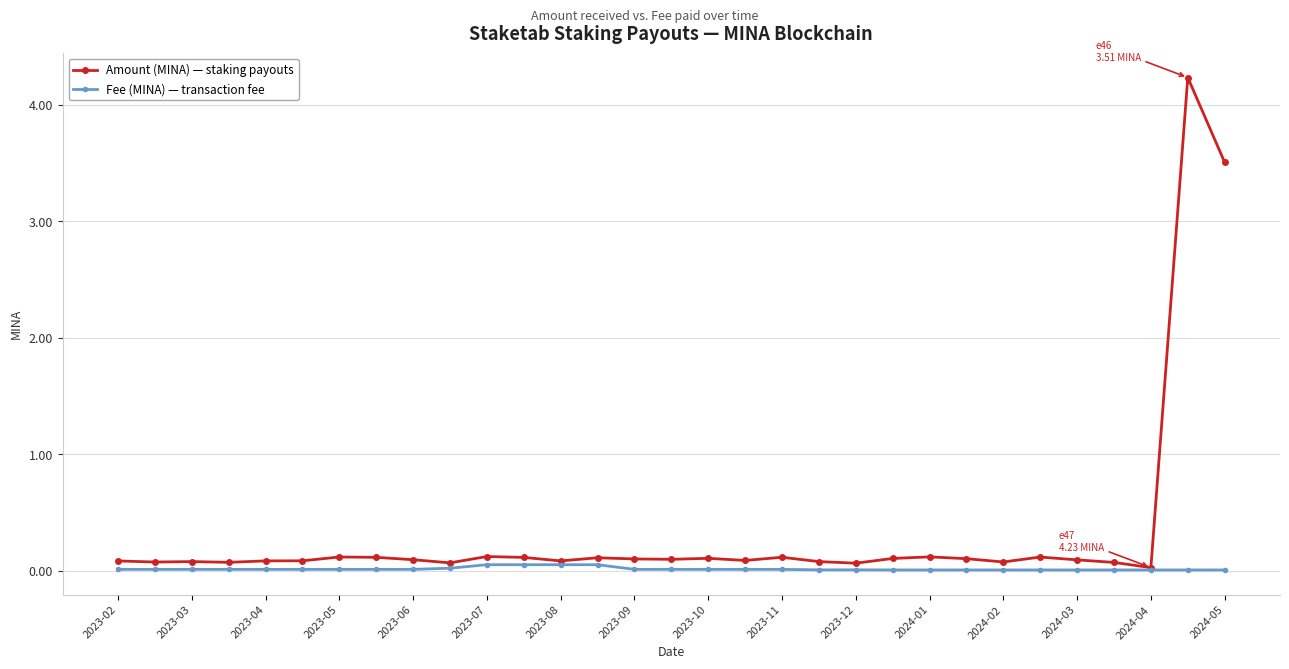

Which series has the largest total across all categories?

Amount (MINA) — staking payouts